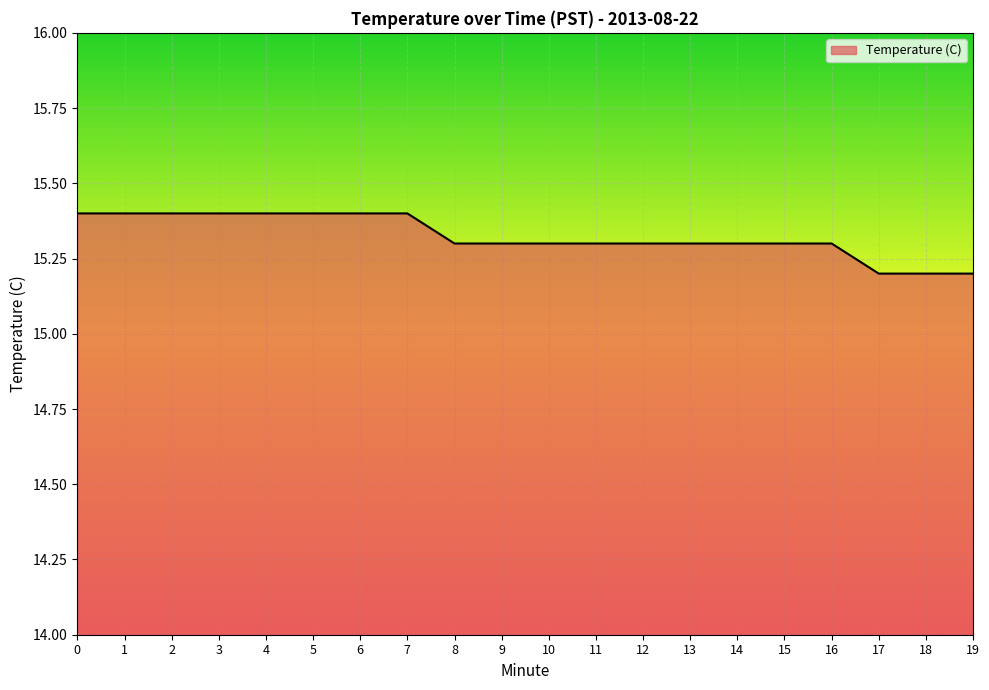

The value at 17 is 15.2. True or false?

True